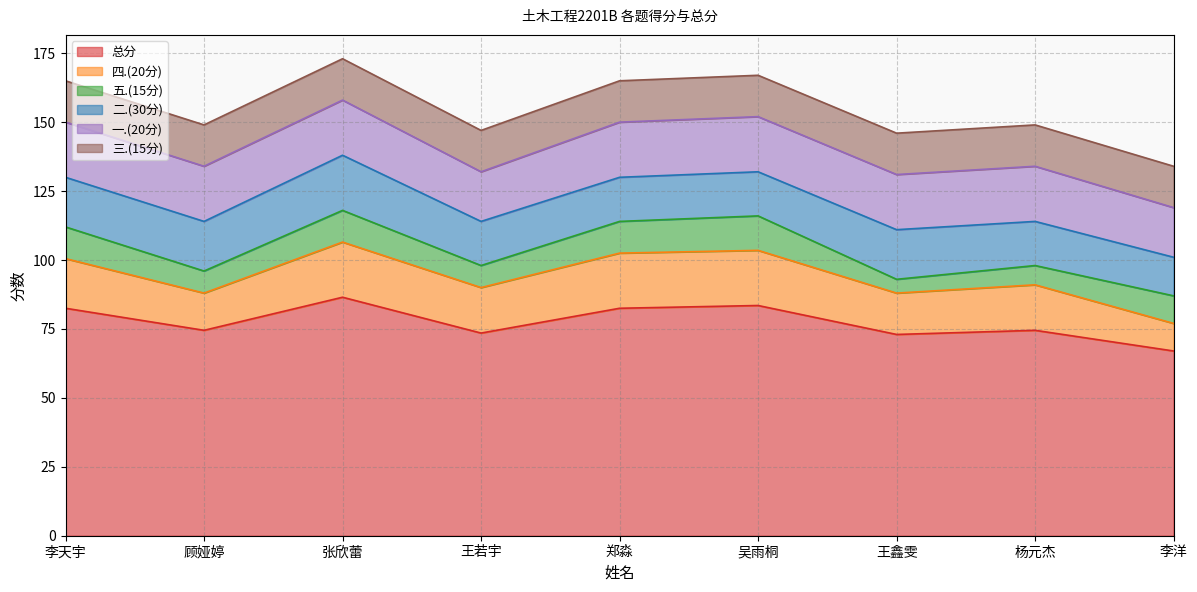

What are all the series names shown in the legend?

总分, 四.(20分), 五.(15分), 二.(30分), 一.(20分), 三.(15分)